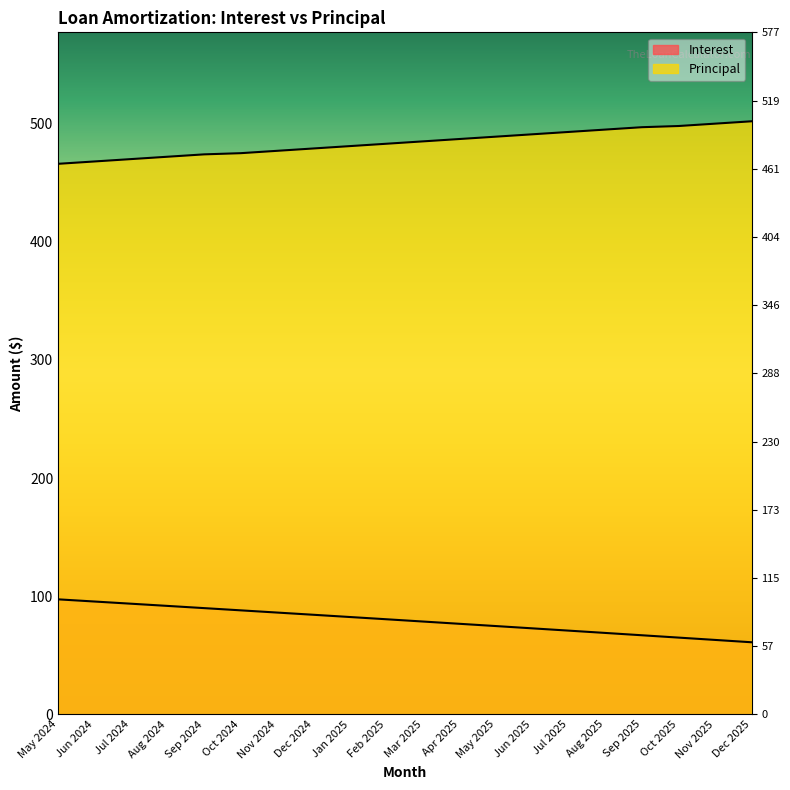

List the labels in order of Principal value, smallest first.

May 2024, Jun 2024, Jul 2024, Aug 2024, Sep 2024, Oct 2024, Nov 2024, Dec 2024, Jan 2025, Feb 2025, Mar 2025, Apr 2025, May 2025, Jun 2025, Jul 2025, Aug 2025, Sep 2025, Oct 2025, Nov 2025, Dec 2025